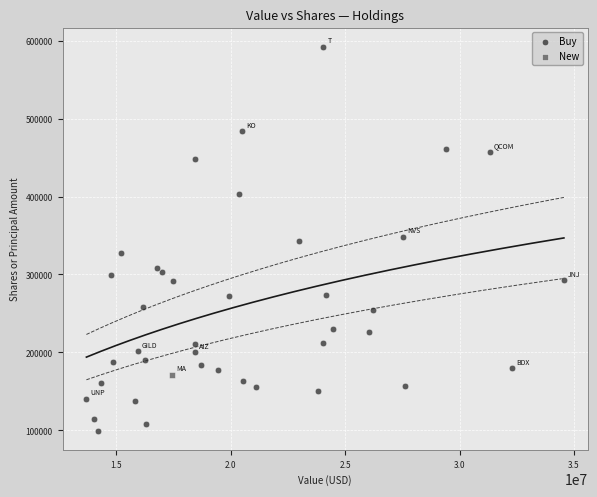

What are all the series names shown in the legend?

Buy, New